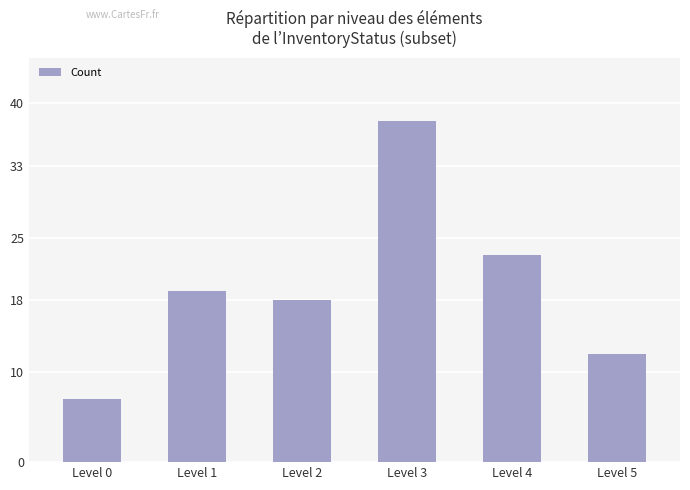

True or false: the data shows 11 at Level 3.

False